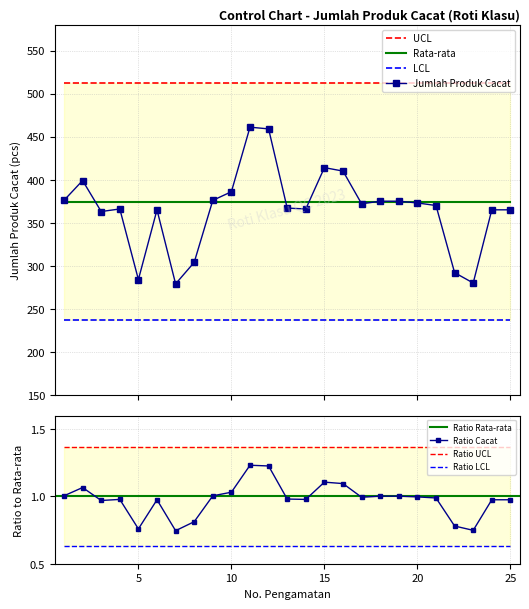

What is the value of the LCL point at the 11th from the left?

236.6